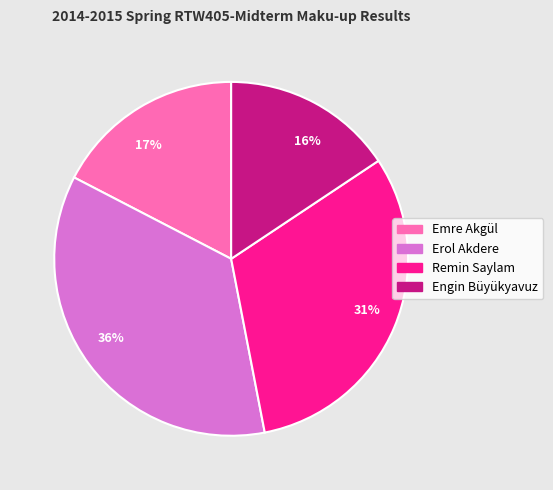

The 31% slice represents 19% of the pie. True or false?

False